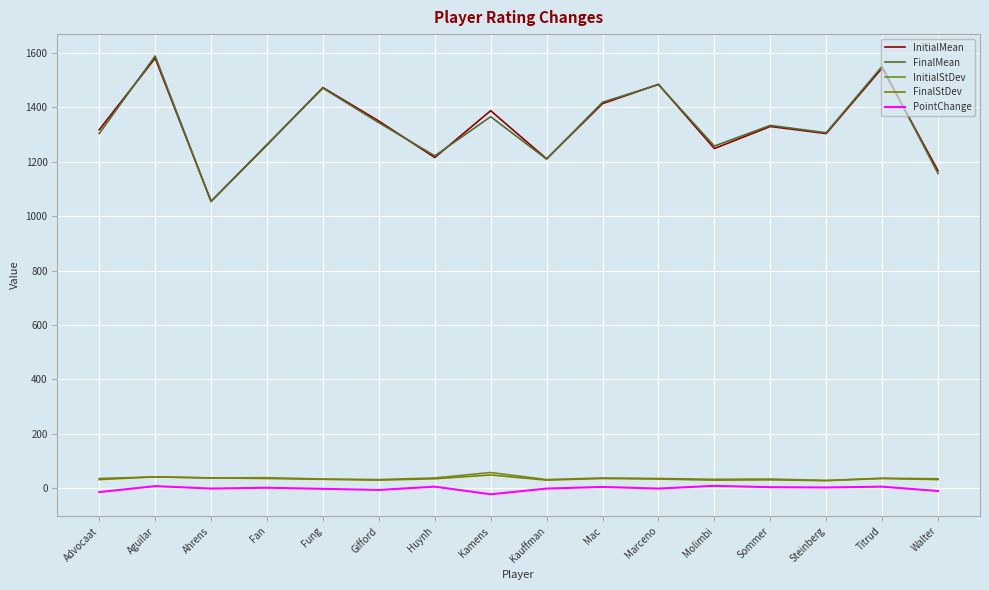

What is the difference between the maximum and minimum values in the InitialStDev series?

29